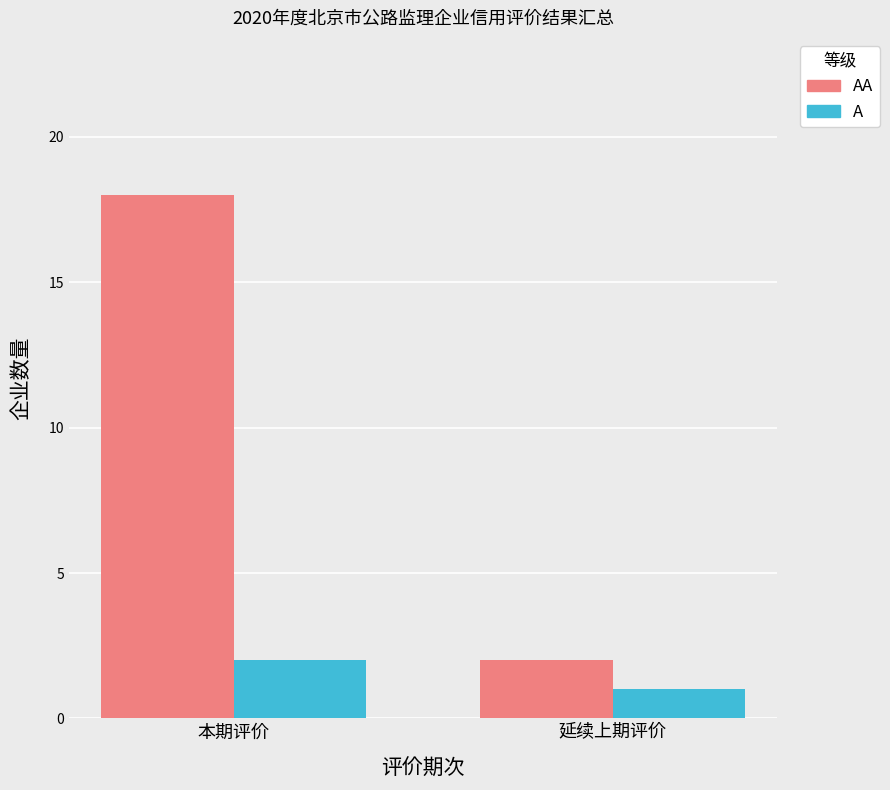

At 本期评价, list the series in order from largest to smallest.

AA, A